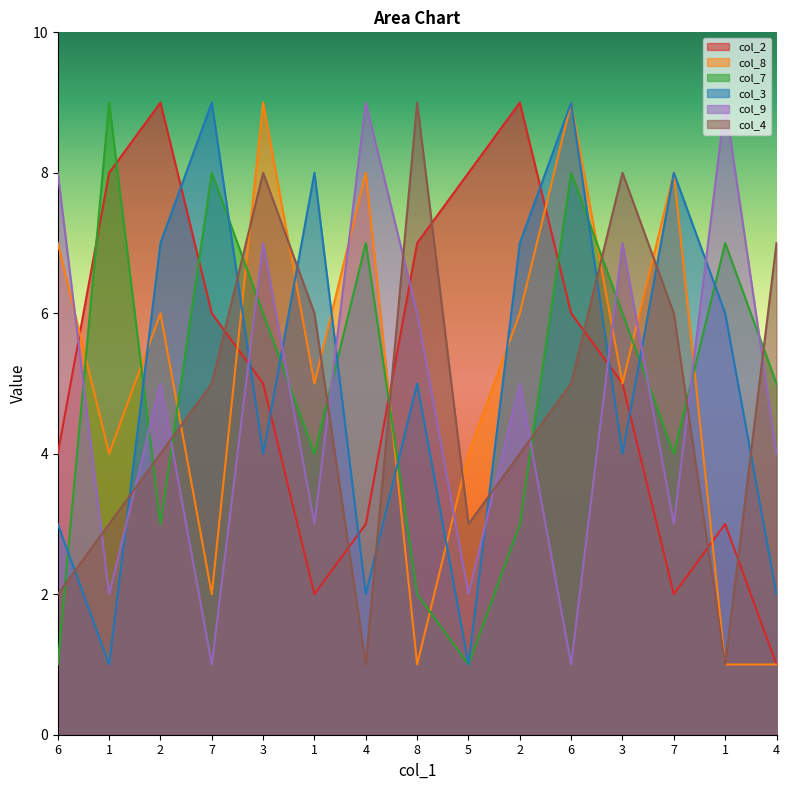

Between which two adjacent categories do col_3 and col_2 first intersect?

2 and 7